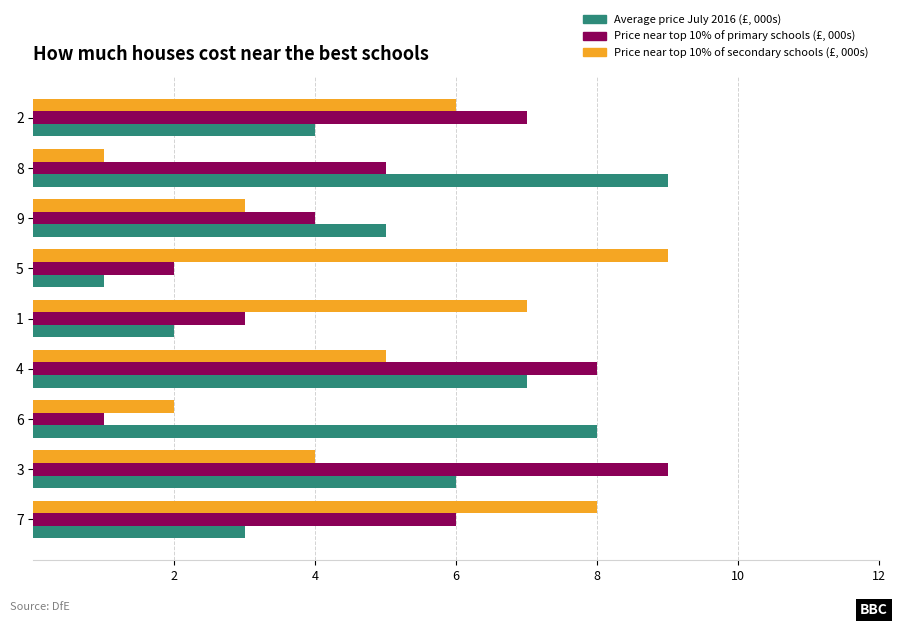

Rank the categories by Average price July 2016 (£, 000s) value from highest to lowest.

8, 6, 4, 3, 9, 2, 7, 1, 5